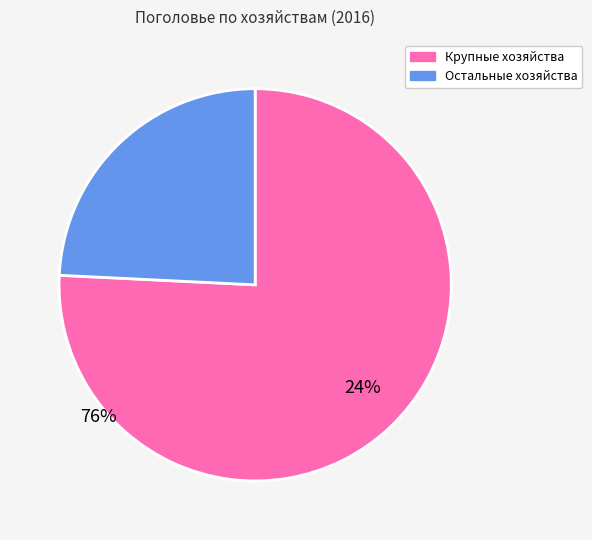

Is there a majority slice in this chart?

Yes